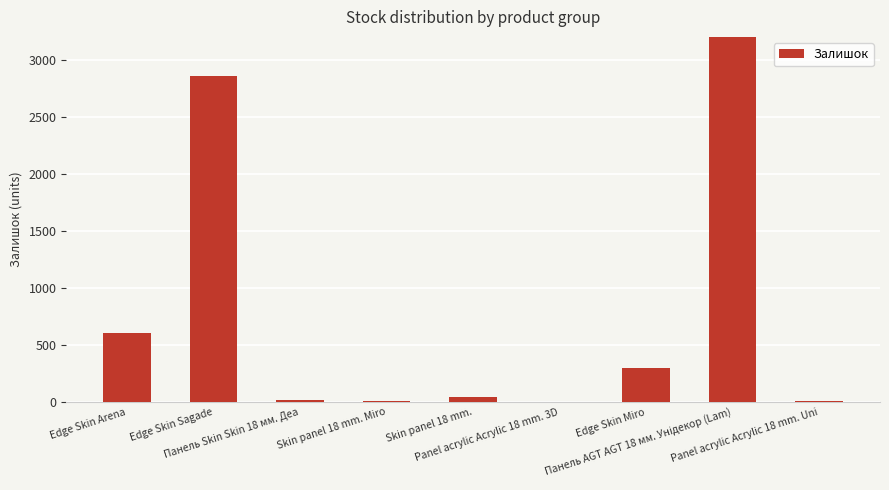

Reading left to right, list all the values displayed in this chart.

Edge Skin Arena=608	Edge Skin Sagade=2858	Панель Skin Skin 18 мм. Деа=17	Skin panel 18 mm. Miro=11	Skin panel 18 mm.=41	Panel acrylic Acrylic 18 mm. 3D=2	Edge Skin Miro=298	Панель AGT AGT 18 мм. Унідекор (Lam)=3898	Panel acrylic Acrylic 18 mm. Uni=11